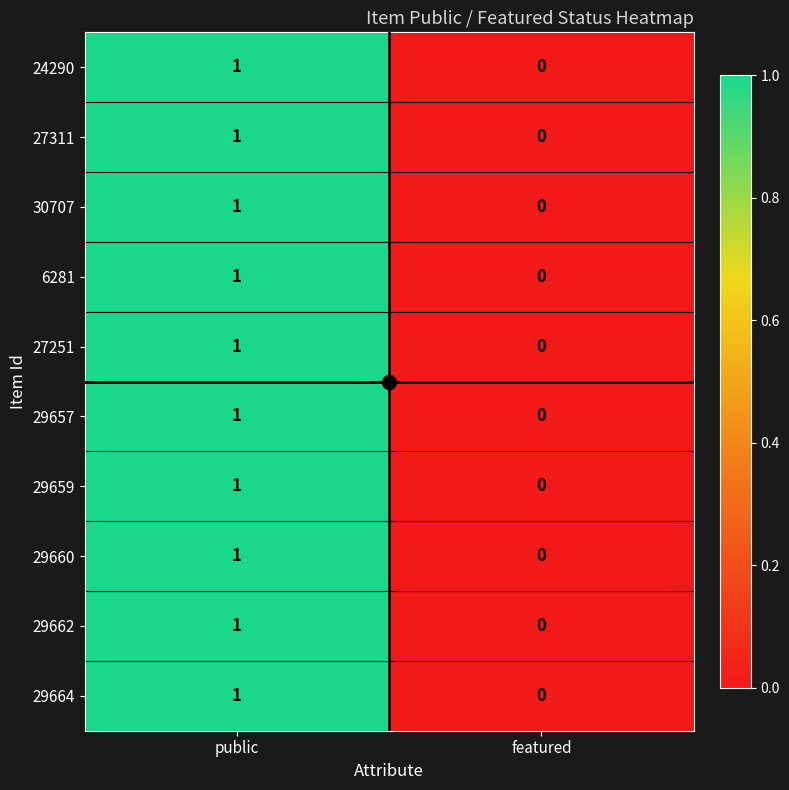

True or false: 29660 has a value of -1 at featured.

False